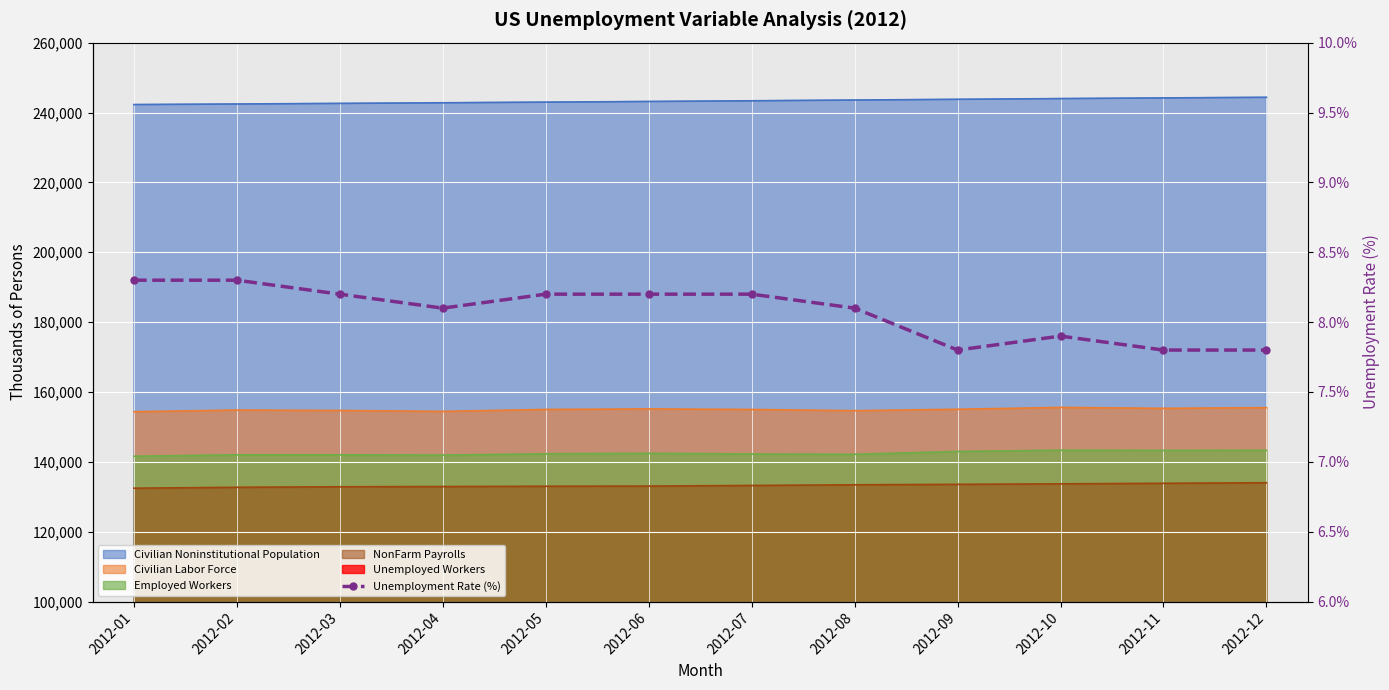

The chart shows a value of 14.2 at 2012-04. True or false?

False